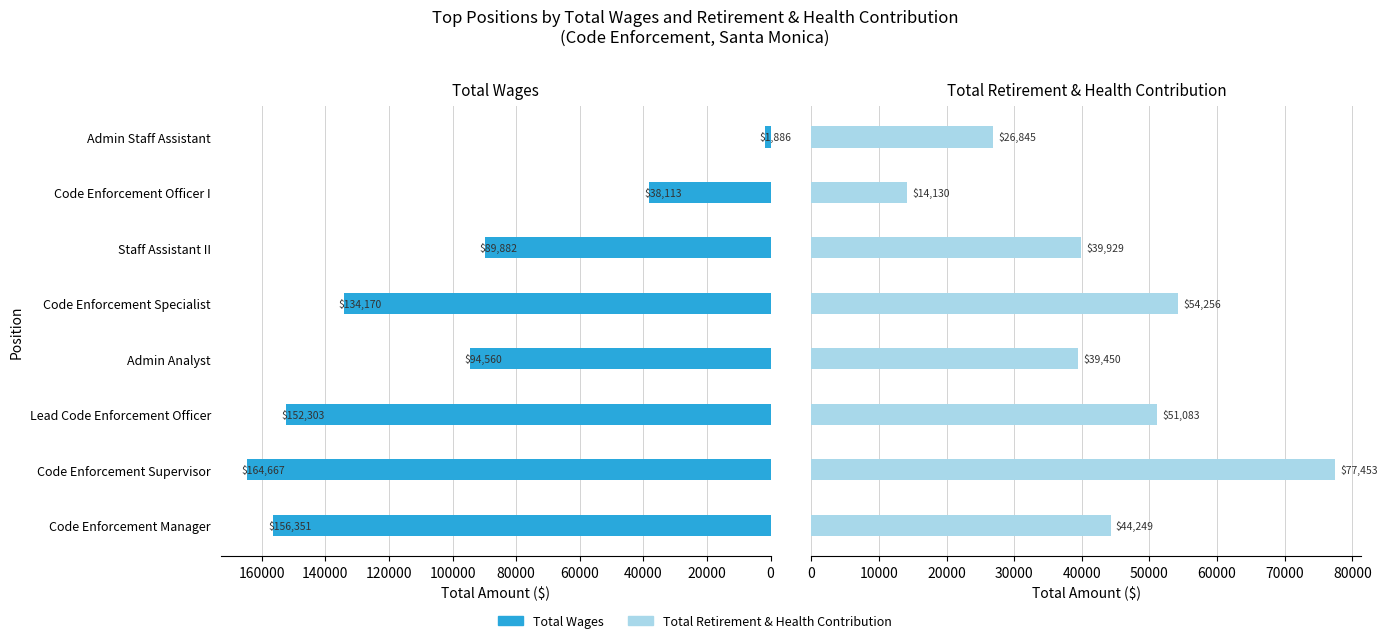

At which category is the sum across all series the highest?

20000